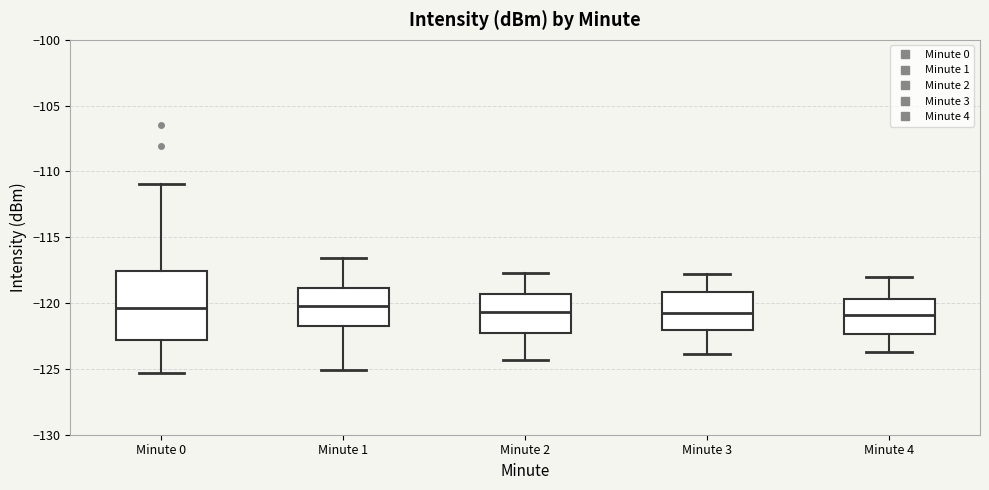

Reading left to right, transcribe this box plot: for each box, give where its median line is, the range the box spans, and where its two whiskers end, as read against the y-axis. The values are not printed on the chart, so give them approximately, as read against the axis.

Minute 0: median -120.5, box -123.0 to -117.5, whiskers -125.5 to -111.0
Minute 1: median -120.0, box -121.5 to -119.0, whiskers -125.0 to -116.5
Minute 2: median -120.5, box -122.5 to -119.5, whiskers -124.5 to -117.5
Minute 3: median -121.0, box -122.0 to -119.0, whiskers -124.0 to -118.0
Minute 4: median -121.0, box -122.5 to -119.5, whiskers -123.5 to -118.0